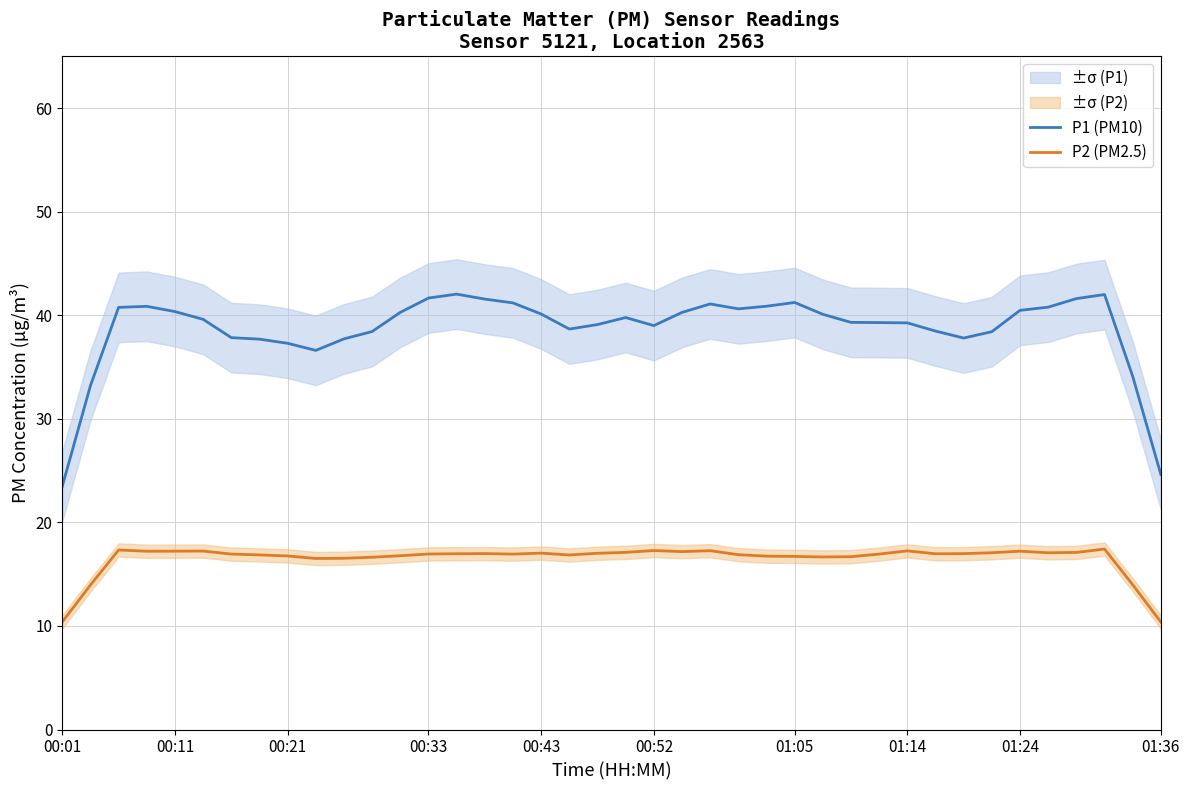

True or false: P2 (PM2.5) and P1 (PM10) intersect in this chart.

False